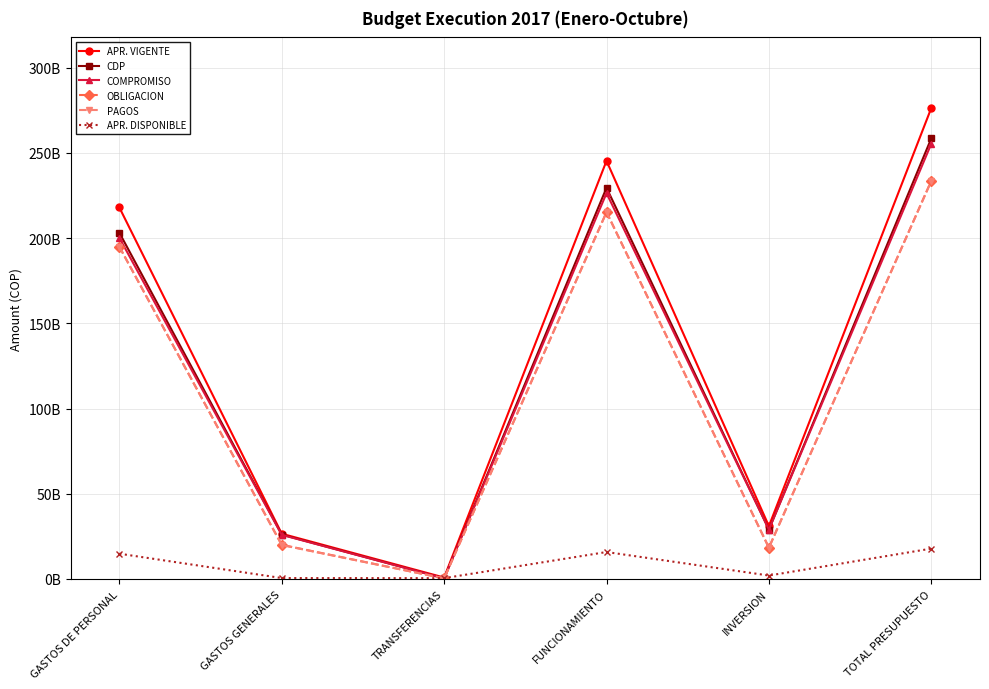

Does the chart have visible grid lines?

Yes